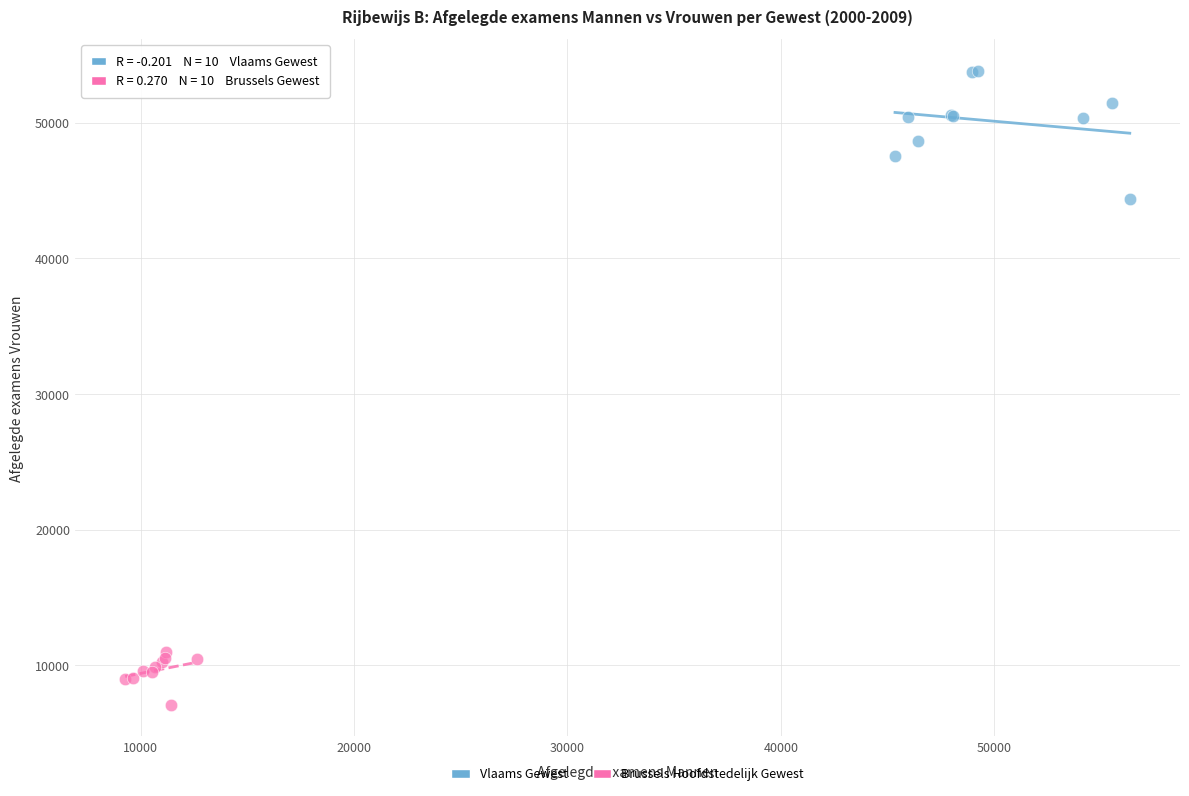

Which series contains the highest Y value?

Vlaams Gewest